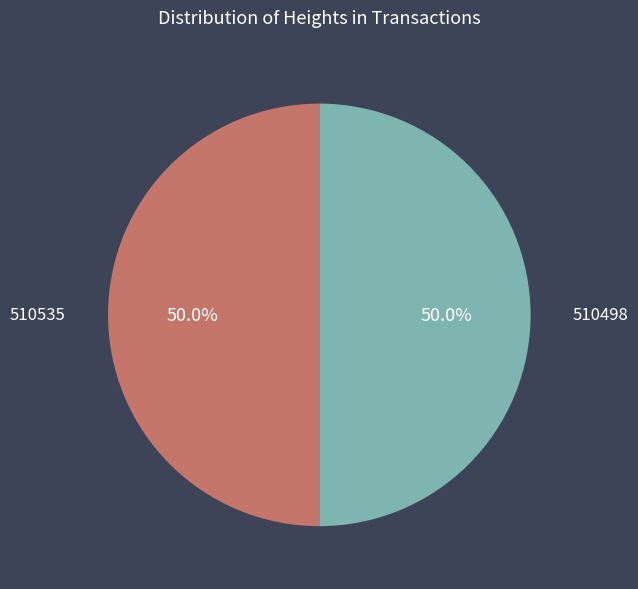

Is it true that 510535 is 64% of the pie?

False